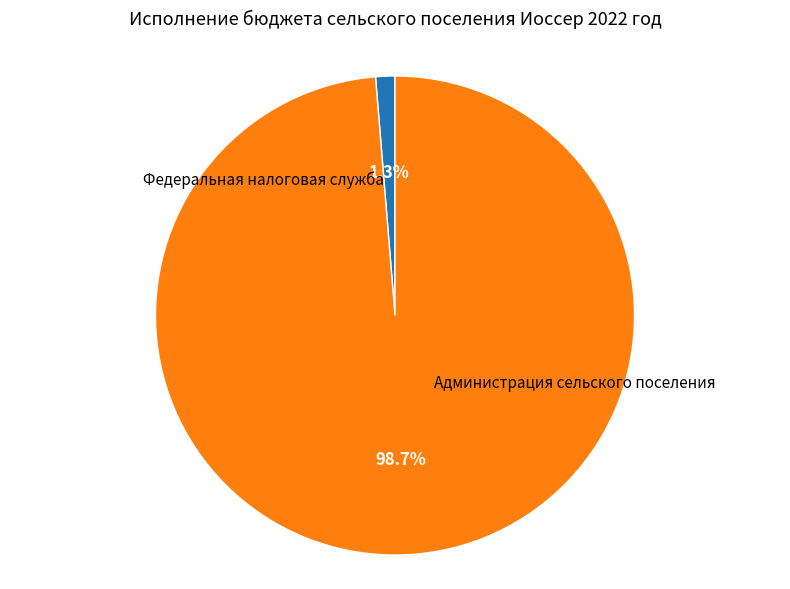

Is there a majority slice in this chart?

Yes